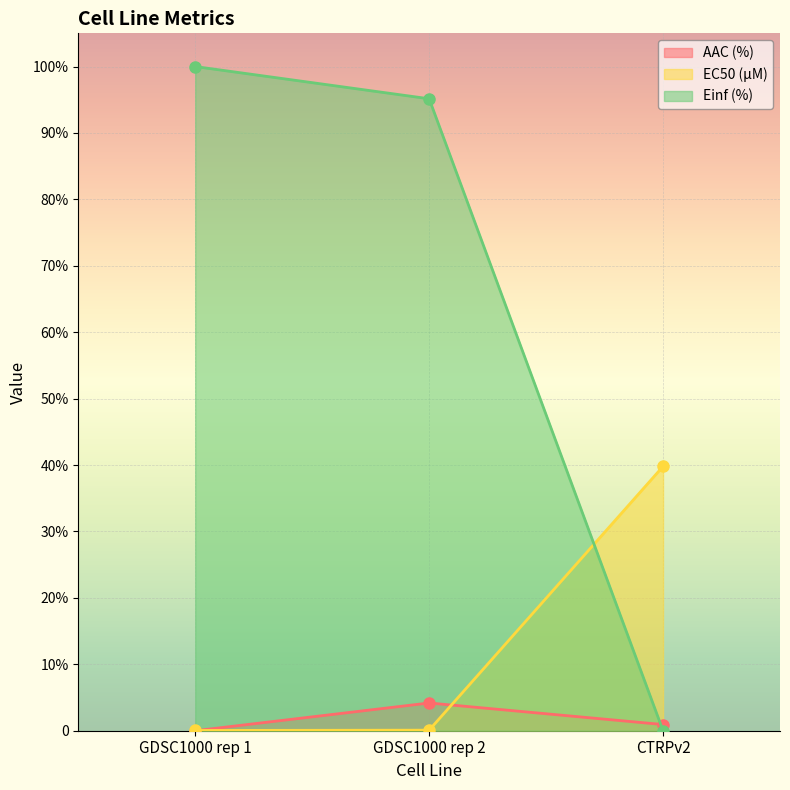

The EC50 (µM) series shows 0.0 at GDSC1000 rep 2. True or false?

False